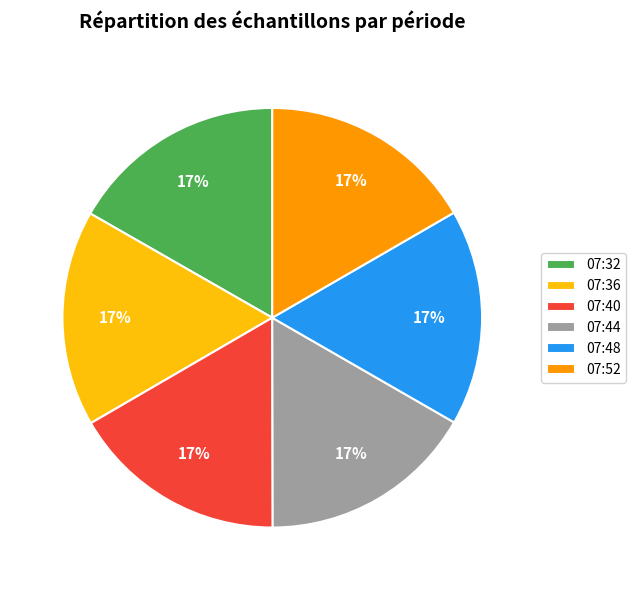

To the nearest percent, what percentage of the pie is 07:36?

17%